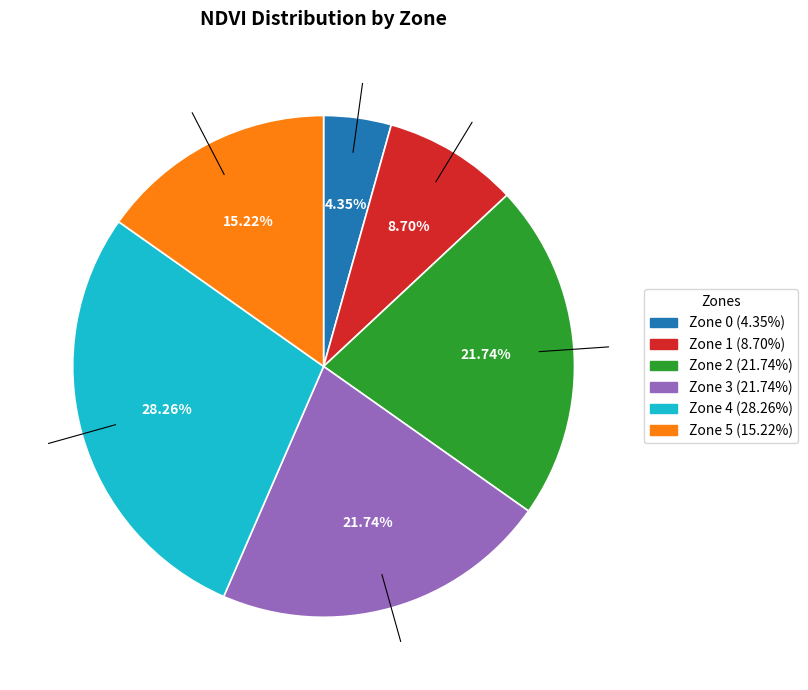

What percentage is NOT represented by Zone 1?

91.3%